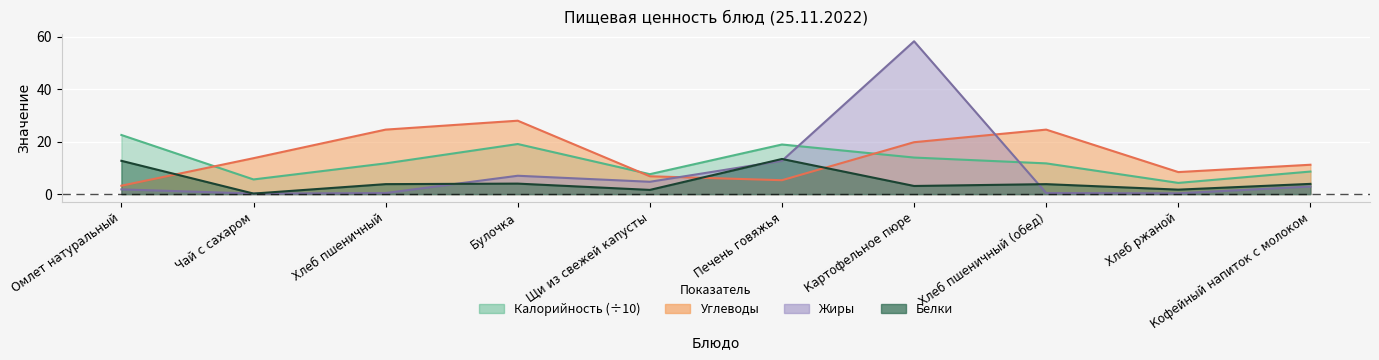

The value of Белки at Булочка is 4.0. True or false?

True